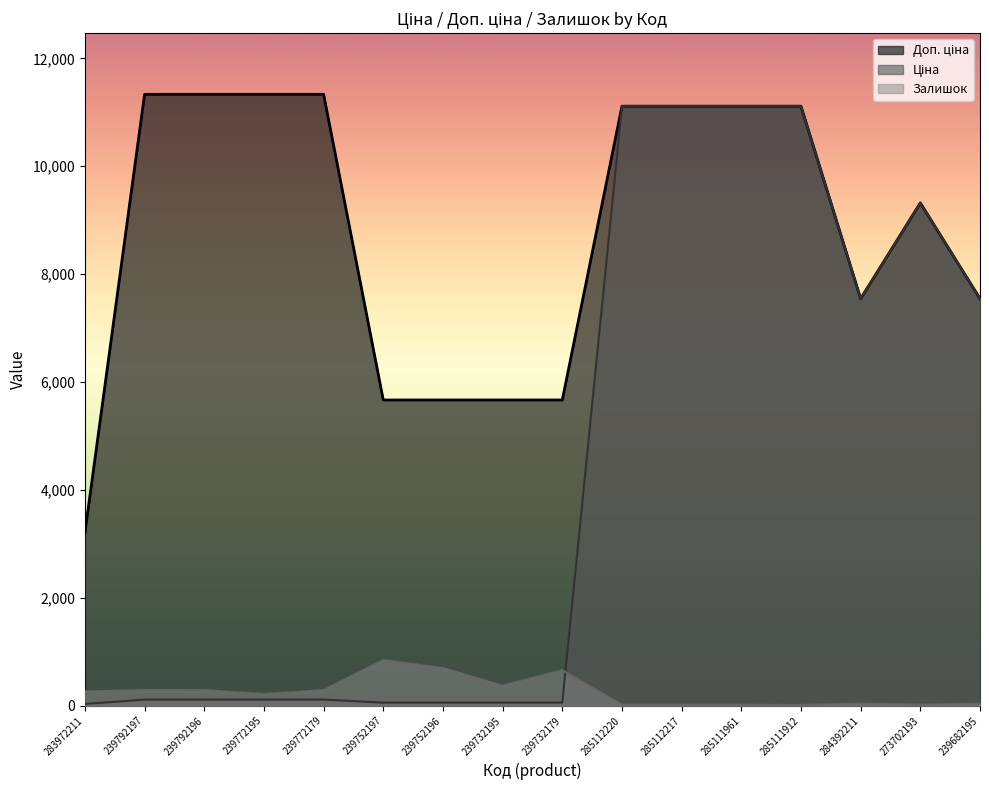

What is the average value of the Ціна series?

4348.7